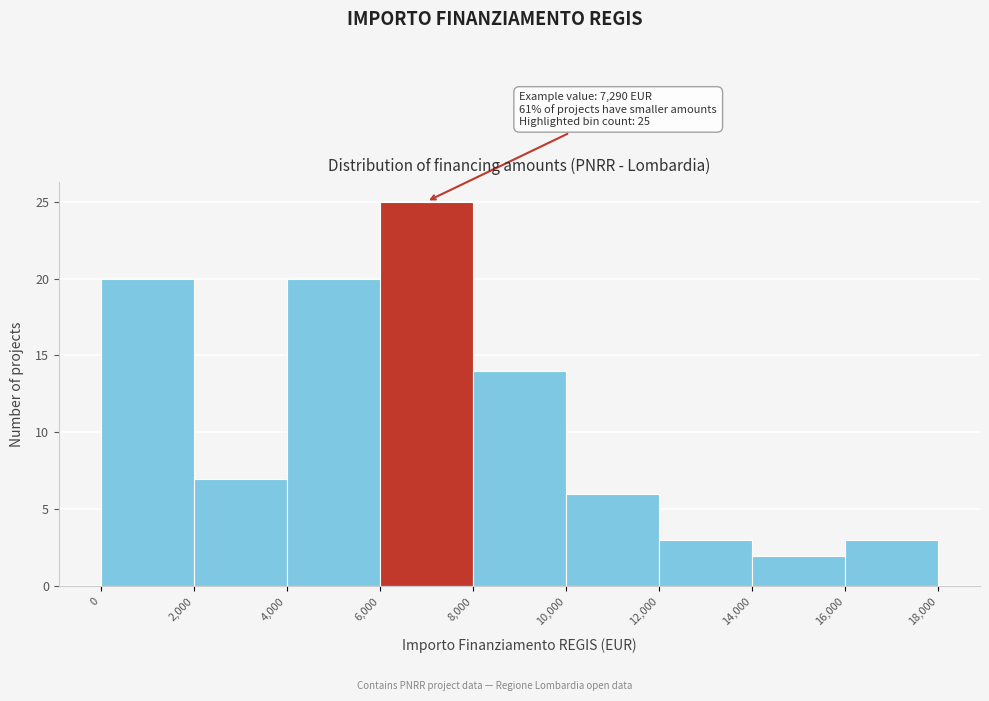

Over which range of the x-axis is the bar tallest?

6,000 to 8,000